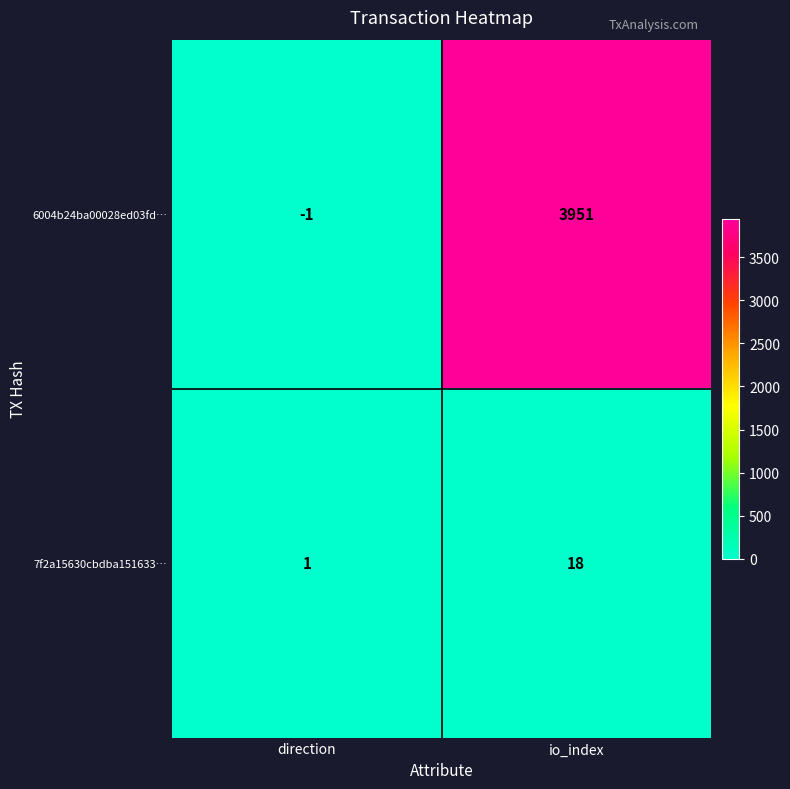

At how many categories does at least one series exceed 1952?

1